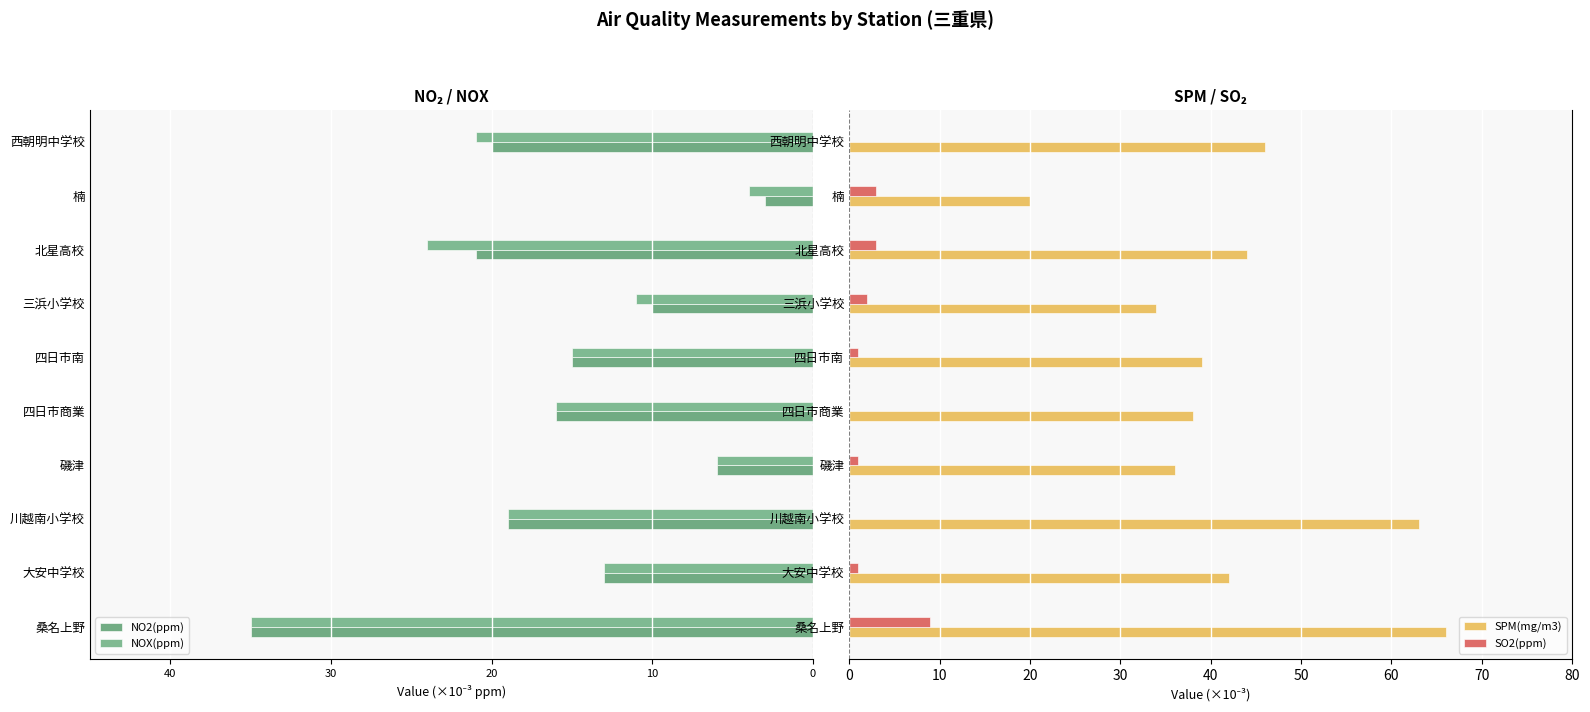

What value does the SPM(mg/m3) series have at 楠, to the nearest 10?

20